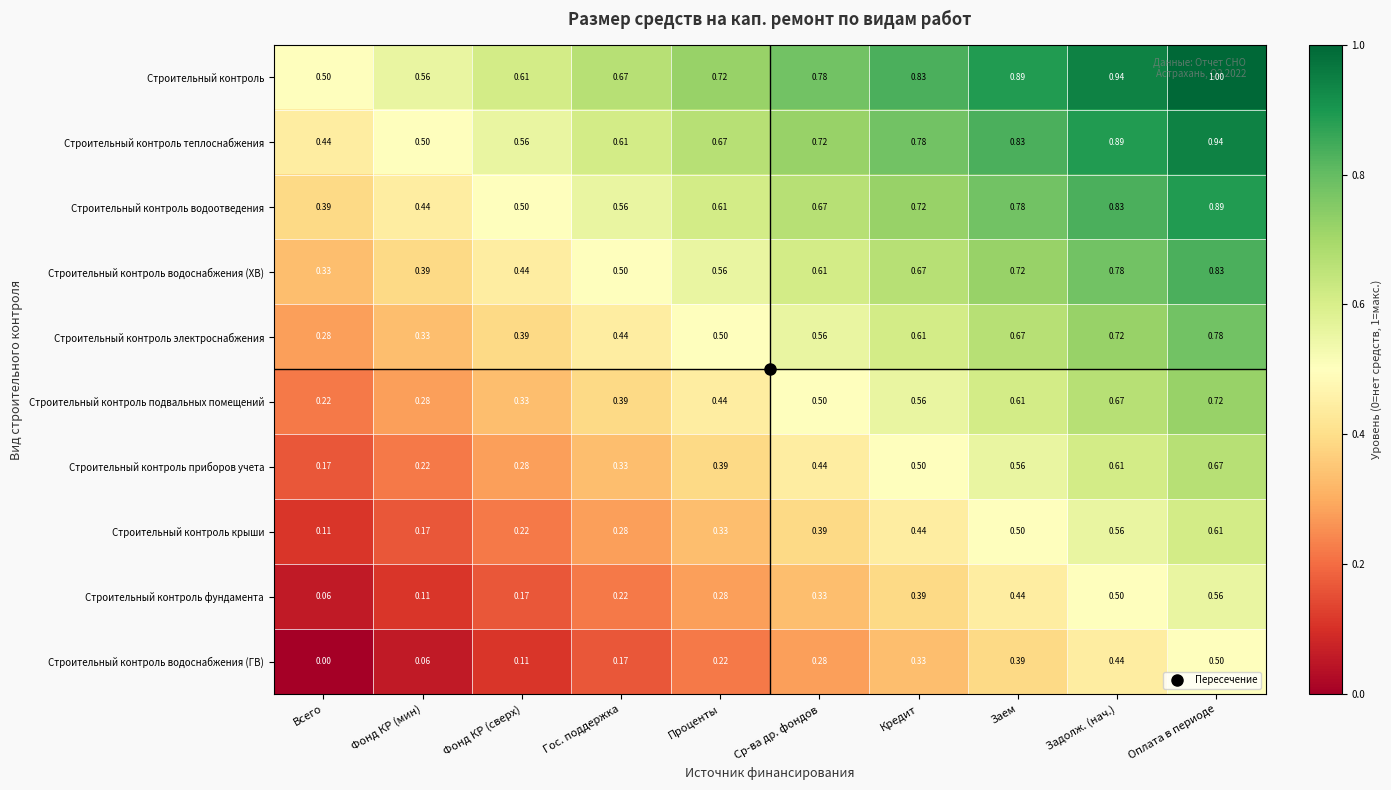

What is the difference between the highest and lowest values at Заем?

0.5